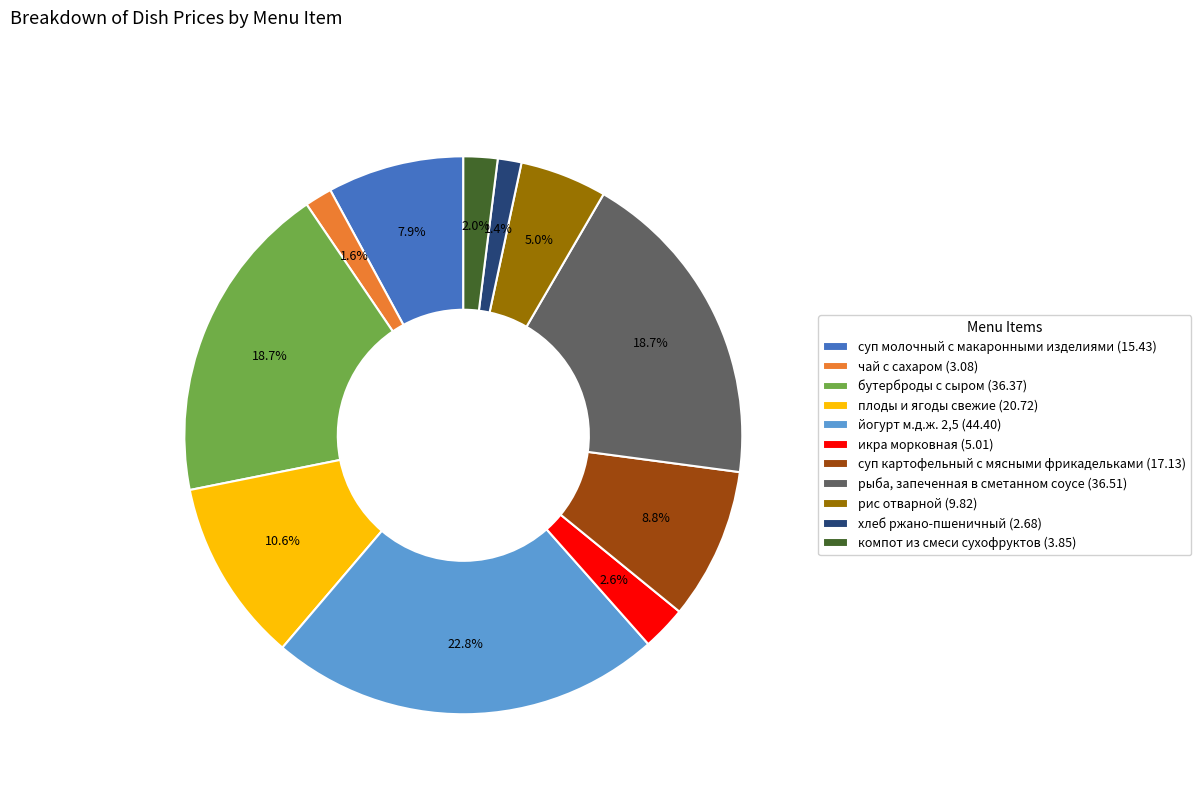

True or false: рис отварной accounts for 5% of the total.

True